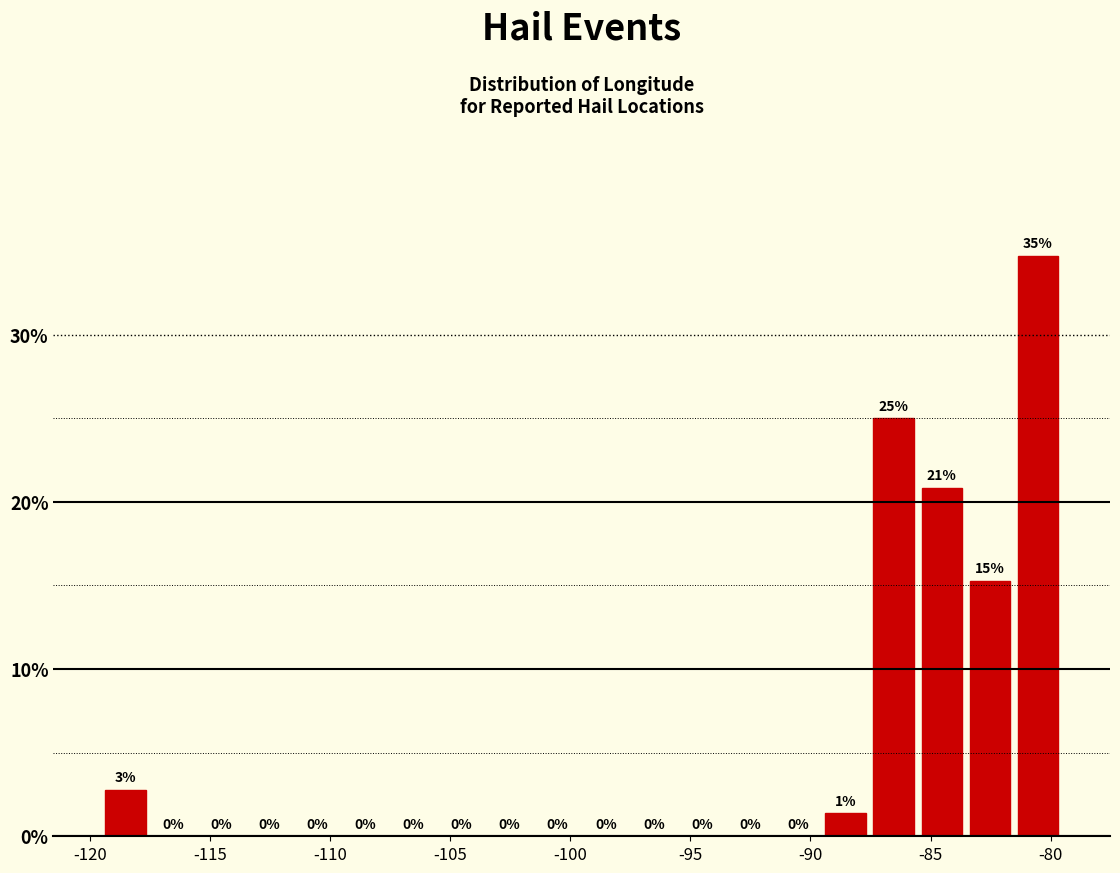

Around what value on the x-axis is the tallest bar? Give the approximate position of its centre, as read against the axis.

-80.5